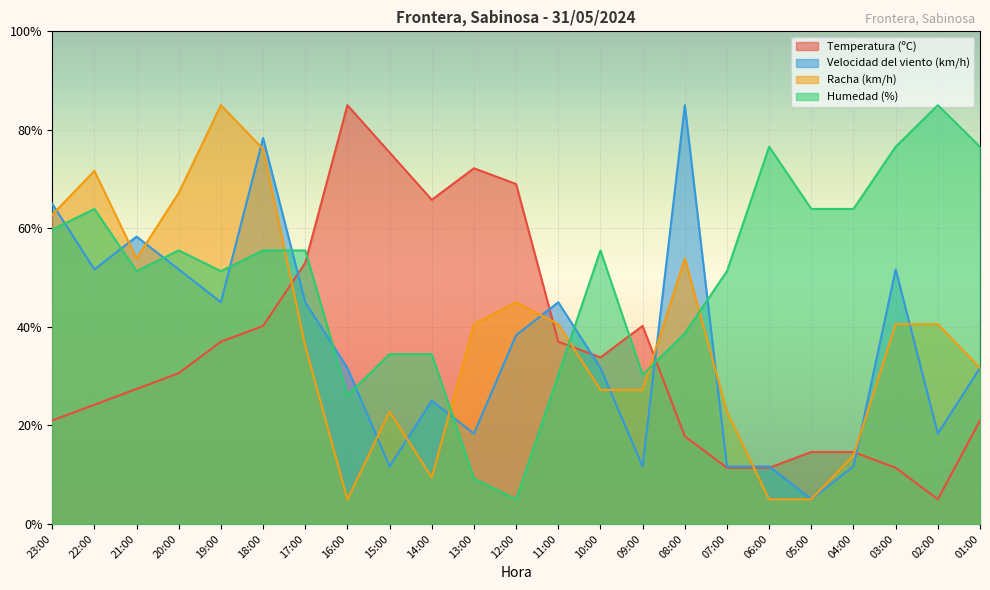

Does the chart display data point markers on the line(s)?

No